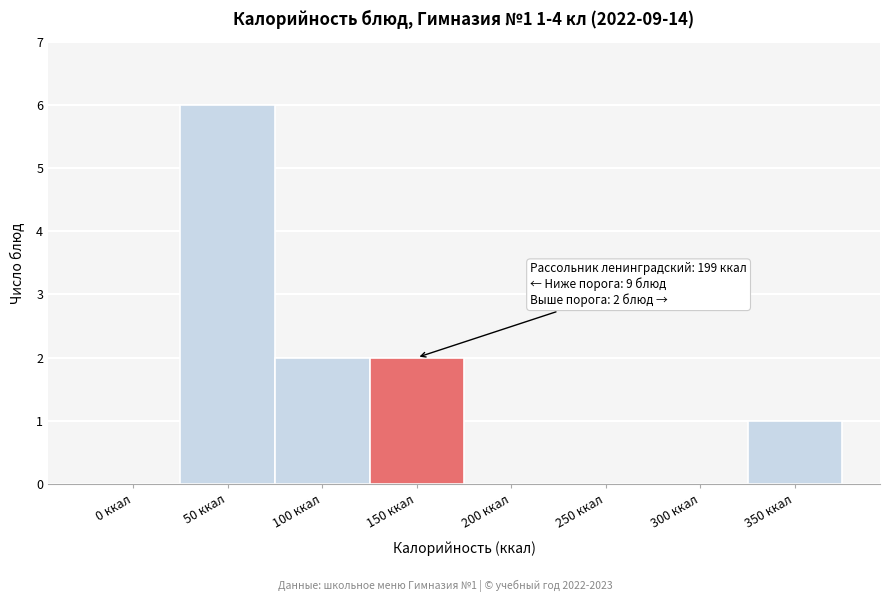

Between 350 ккал and 250 ккал, which is larger?

350 ккал